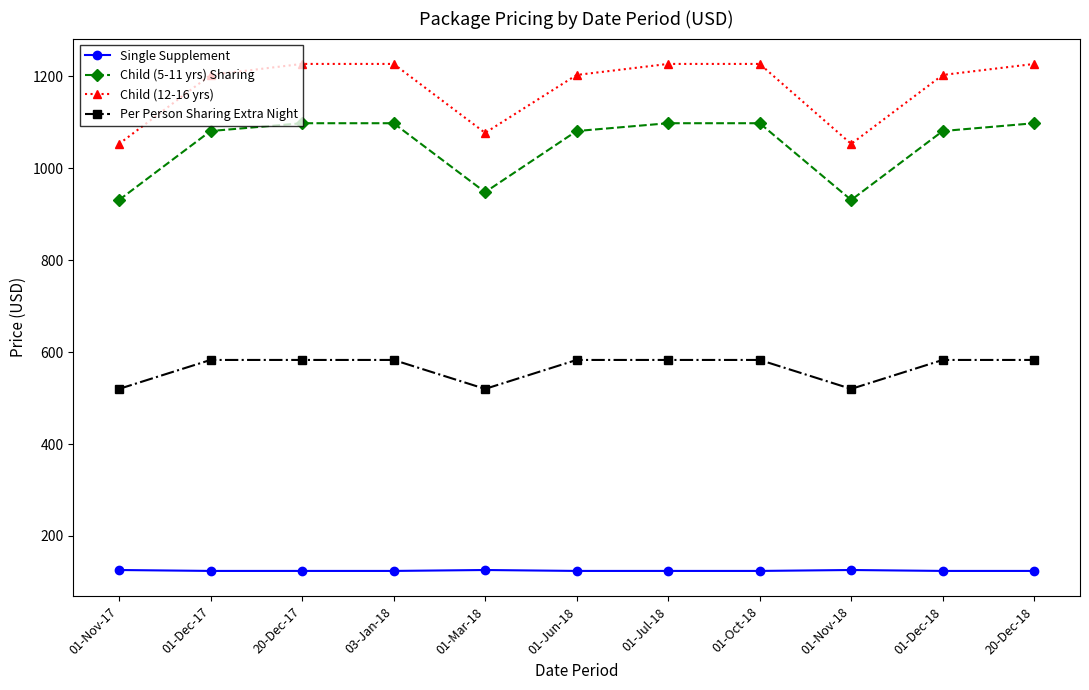

What are all the series names shown in the legend?

Single Supplement, Child (5-11 yrs) Sharing, Child (12-16 yrs), Per Person Sharing Extra Night